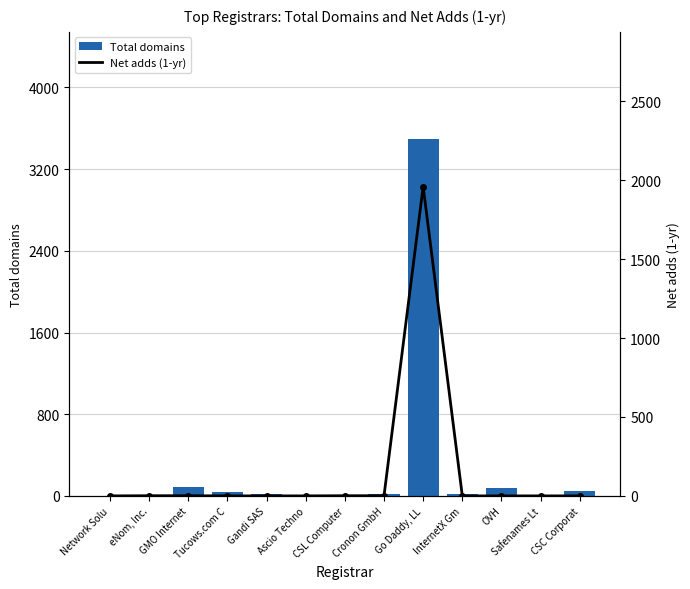

Rank the series by their average value, from highest to lowest.

Total domains, Net adds (1-yr)